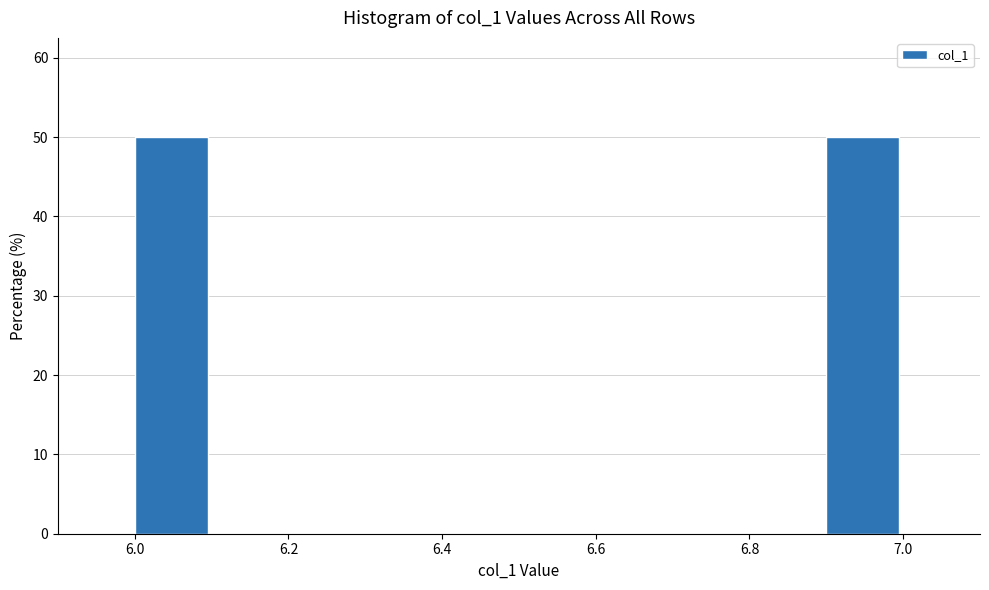

Reading left to right, transcribe this chart: for each bar, give the range it covers on the x-axis and its height. The values are not printed on the chart, so give them approximately, as read against the axis.

6.0 to 6.1: 50
6.1 to 6.2: 0
6.2 to 6.3: 0
6.3 to 6.4: 0
6.4 to 6.5: 0
6.5 to 6.6: 0
6.6 to 6.7: 0
6.7 to 6.8: 0
6.8 to 6.9: 0
6.9 to 7.0: 50